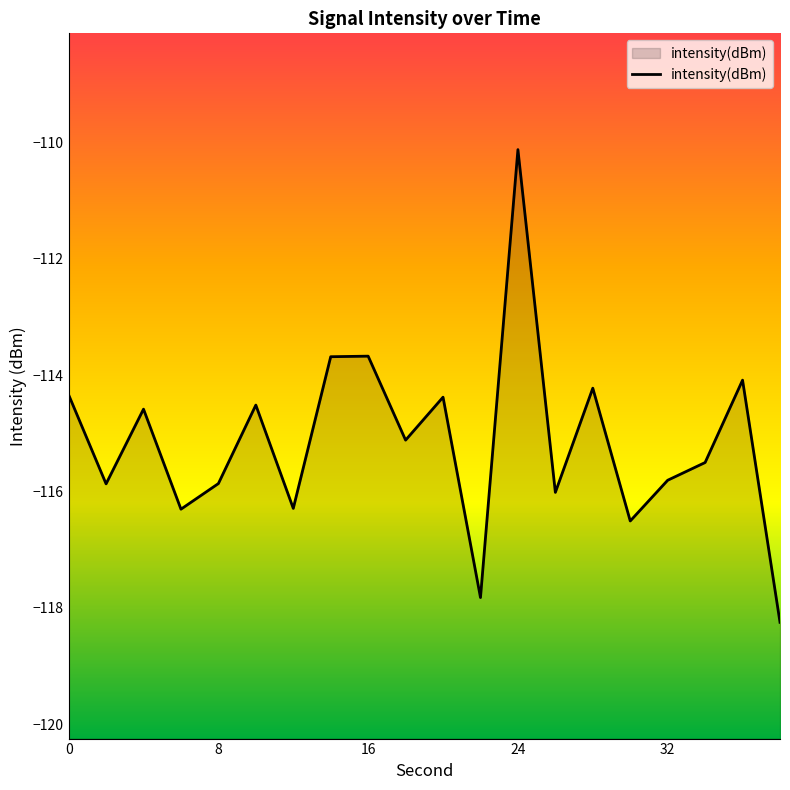

What is the smallest value displayed?

-118.2